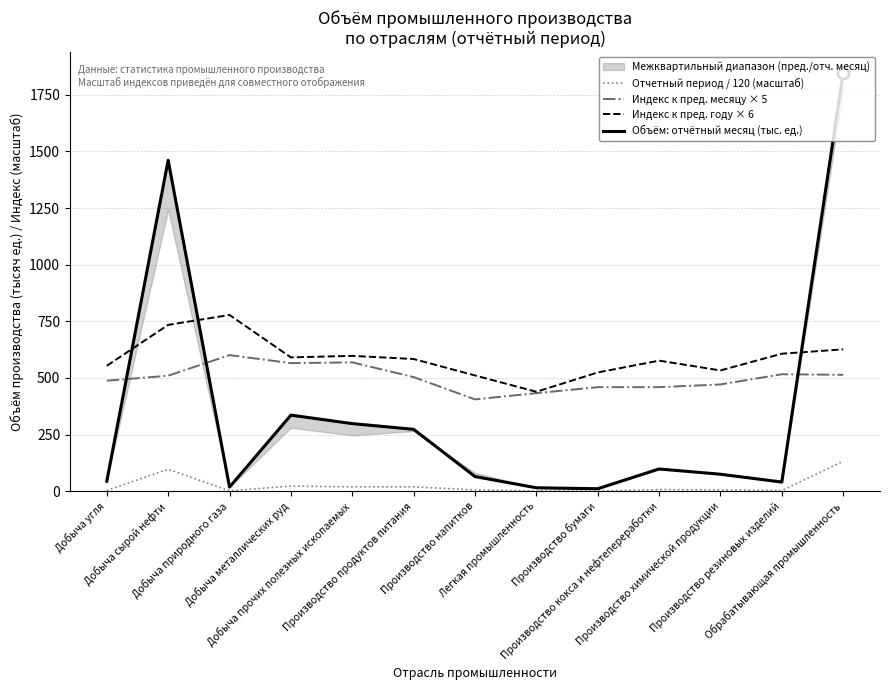

List the series in order of their overall mean, highest first.

Индекс к пред. году × 6, Индекс к пред. месяцу × 5, Объём: отчётный месяц (тыс. ед.), Отчетный период / 120 (масштаб)